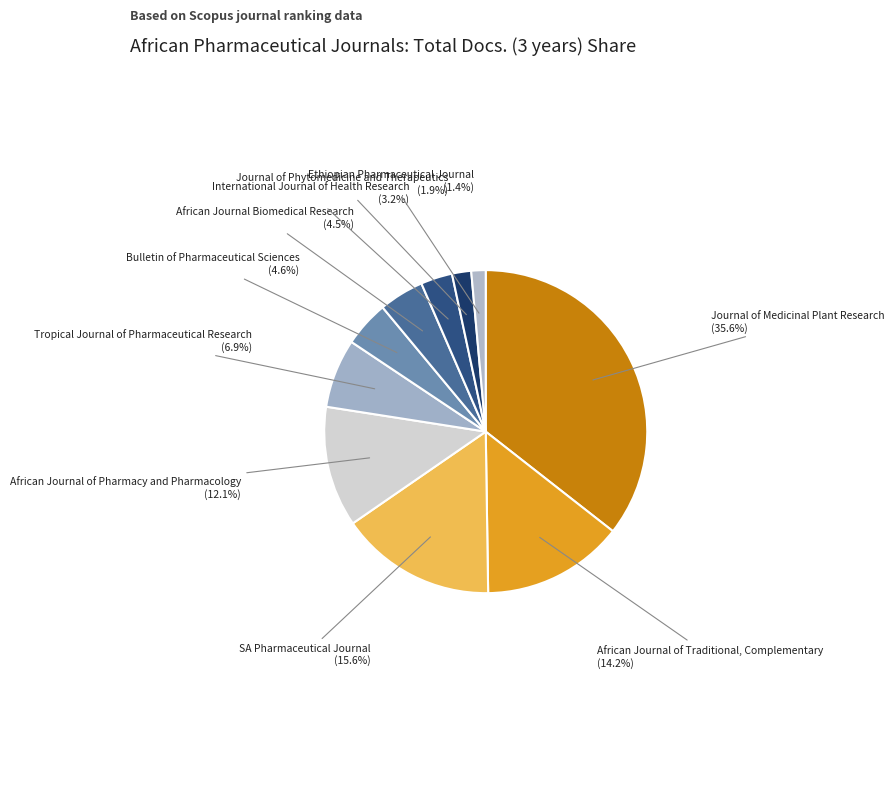

How many segments does this pie chart have?

10